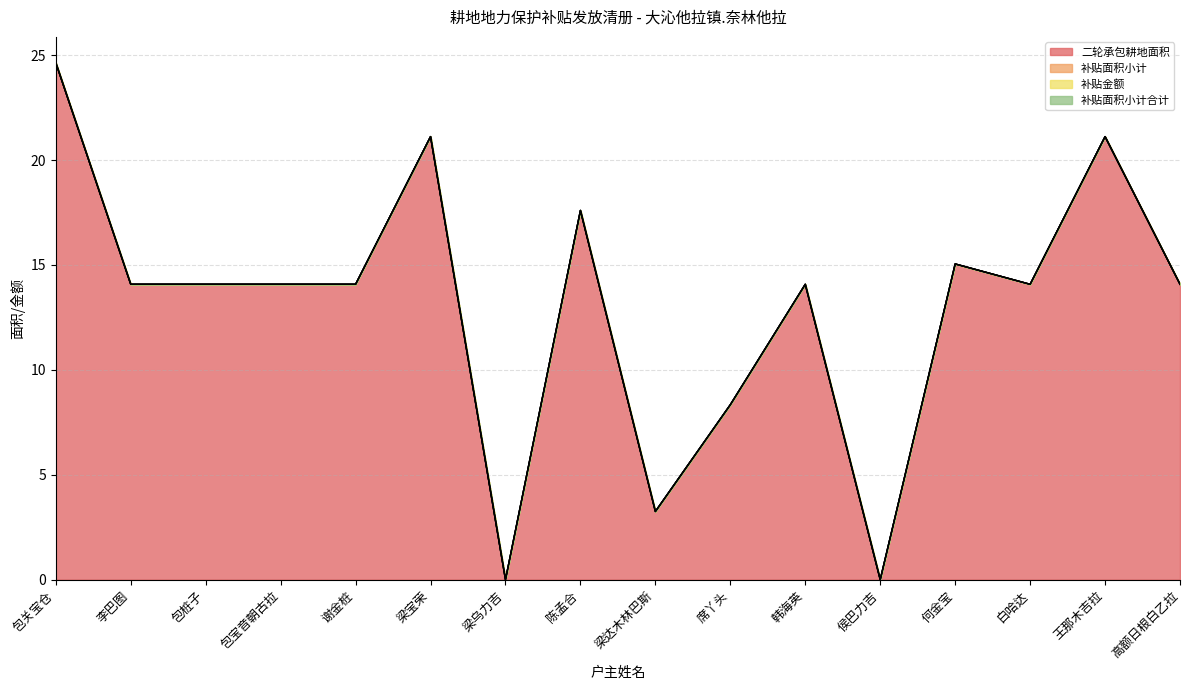

True or false: 二轮承包耕地面积 and 补贴面积小计合计 intersect in this chart.

False